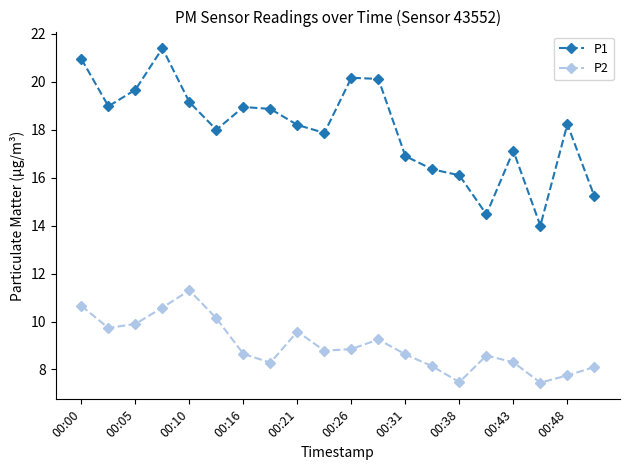

Rank the series by their average value, from highest to lowest.

P1, P2